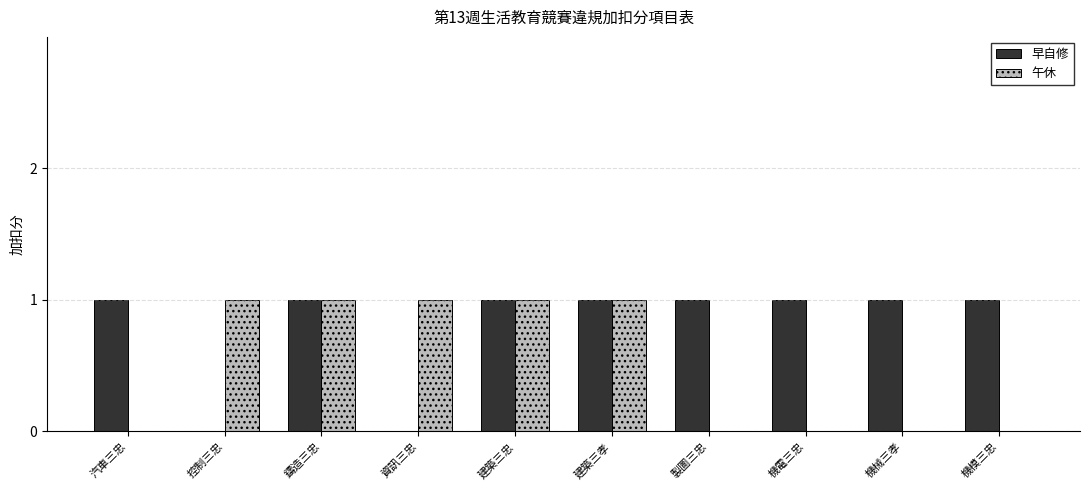

How many series are shown in this chart?

2